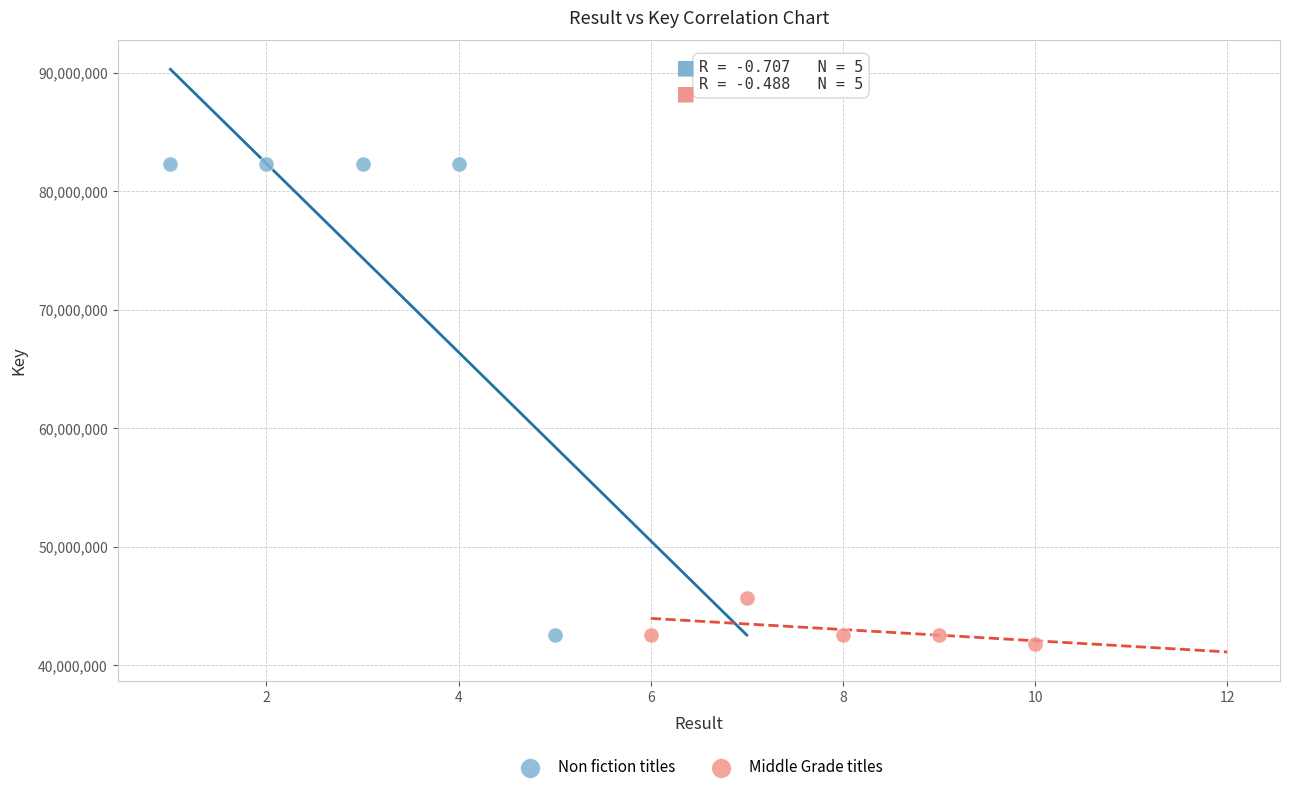

Which series contains the lowest Y value?

Middle Grade titles